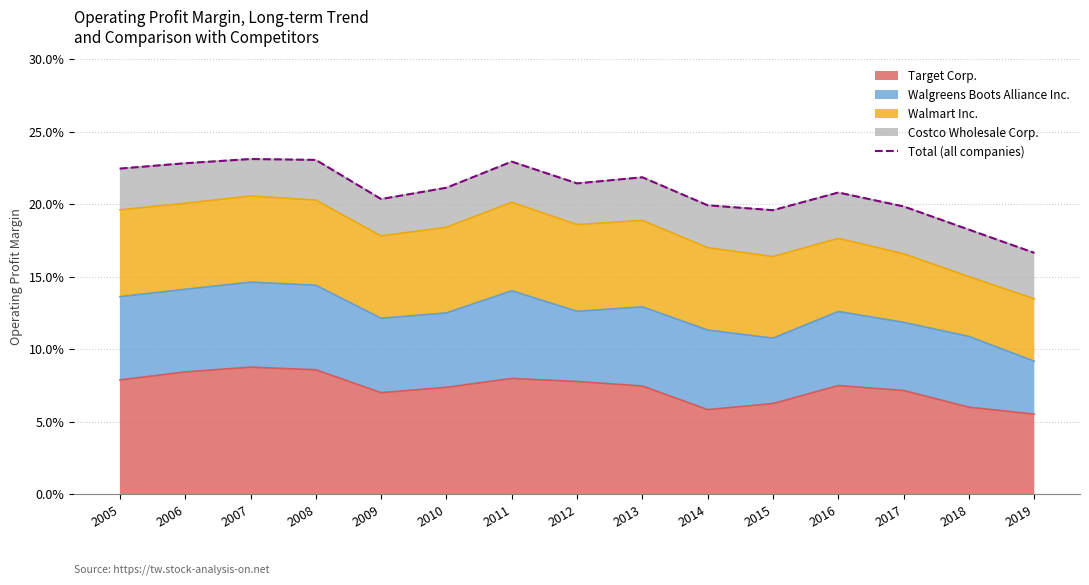

Is it true that the value at 2012 is 0.4?

False